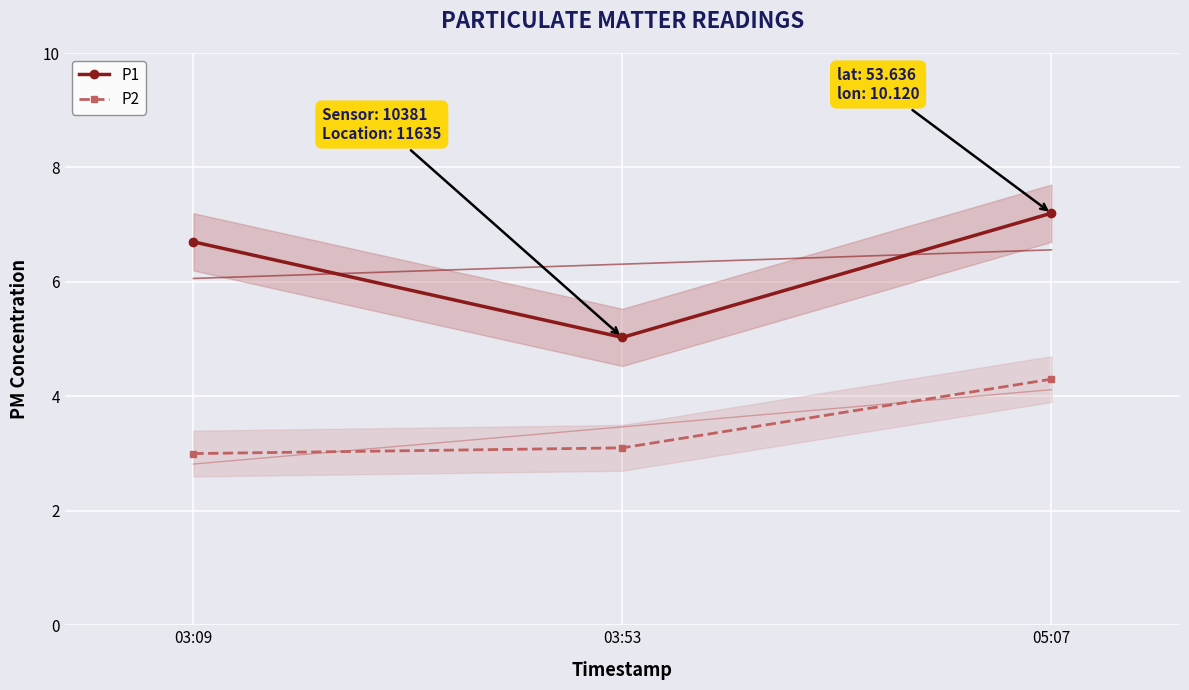

Which category has the lowest value in the P1 series?

03:53